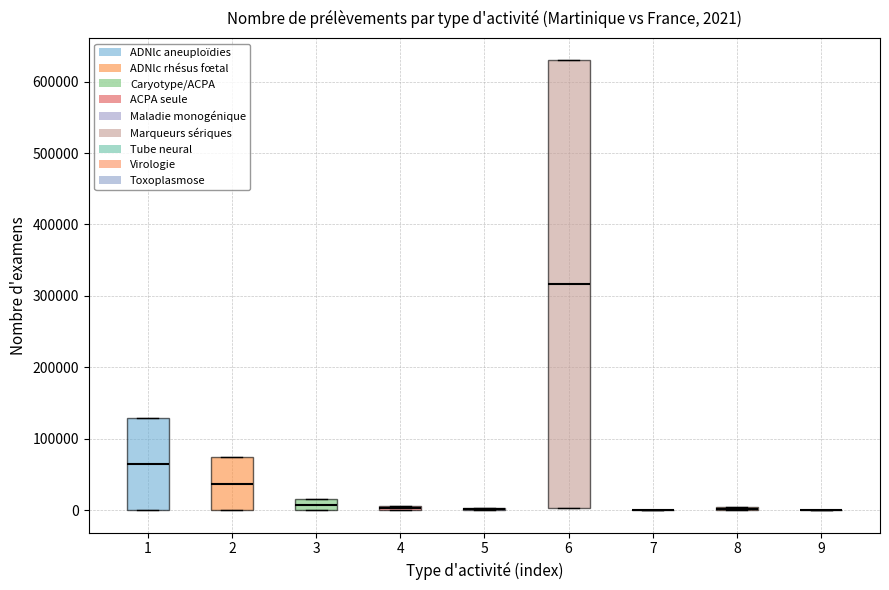

Which box is the tallest, from its lower edge to its upper edge?

6